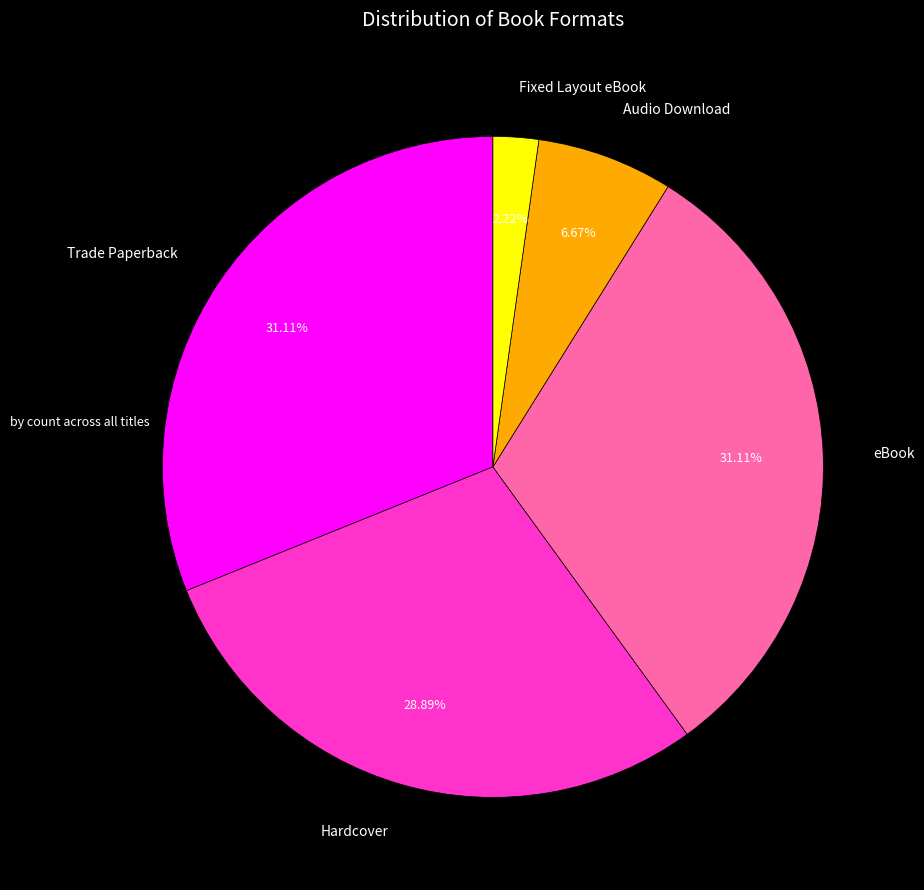

Is the sum of Trade Paperback and eBook greater than half?

Yes